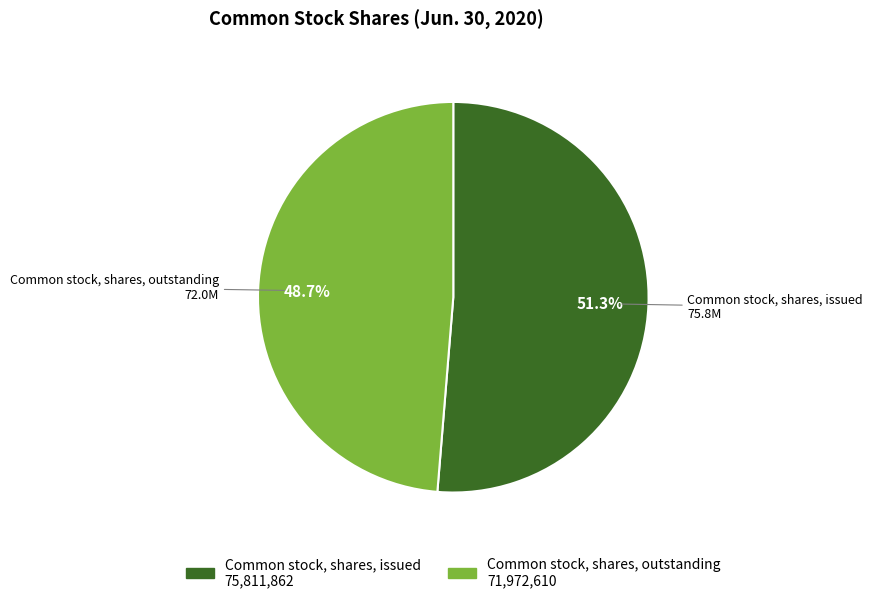

To the nearest percent, what is the average slice percentage?

50%